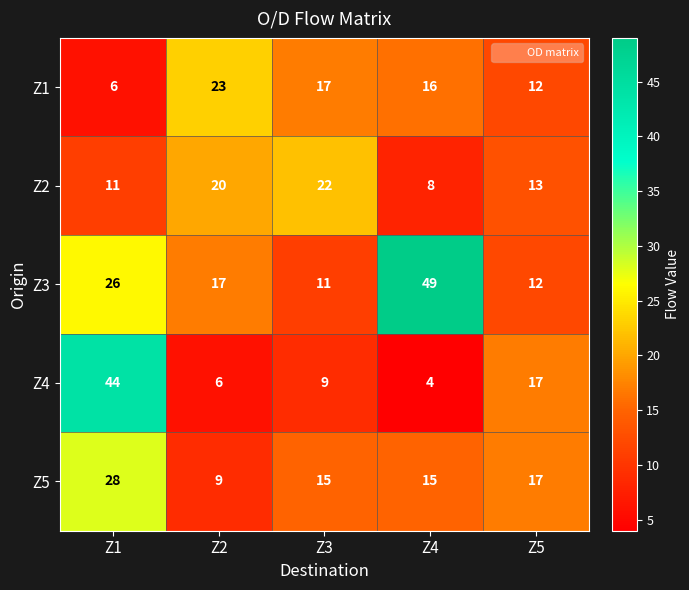

How many data points in Z2 are less than 13?

2